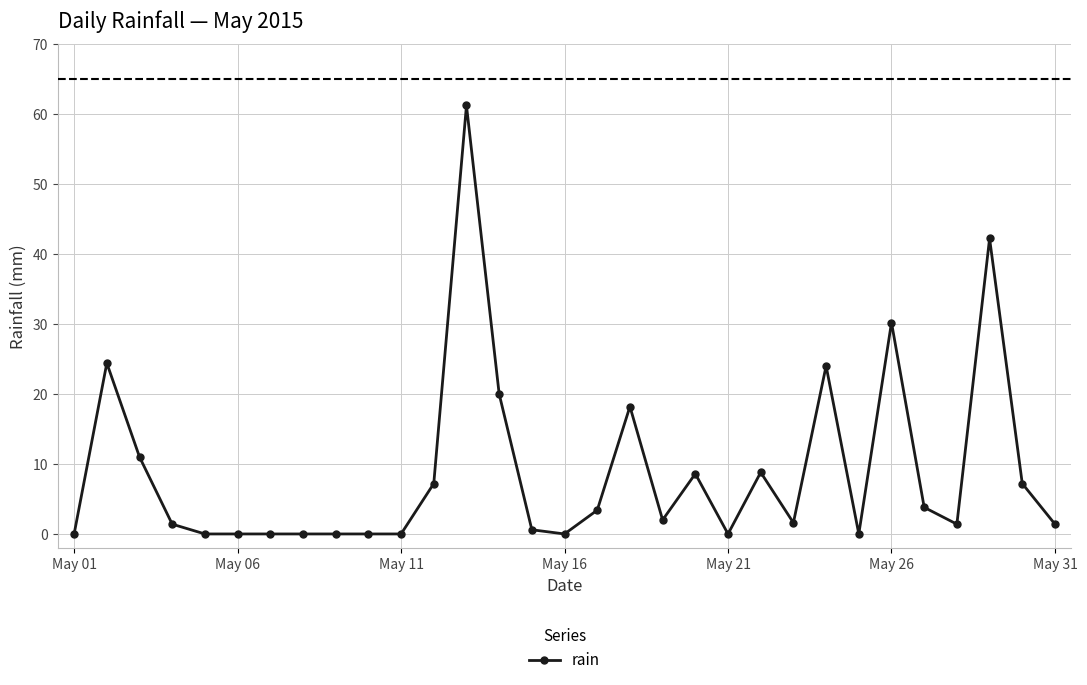

What is the sum of all values?

278.6